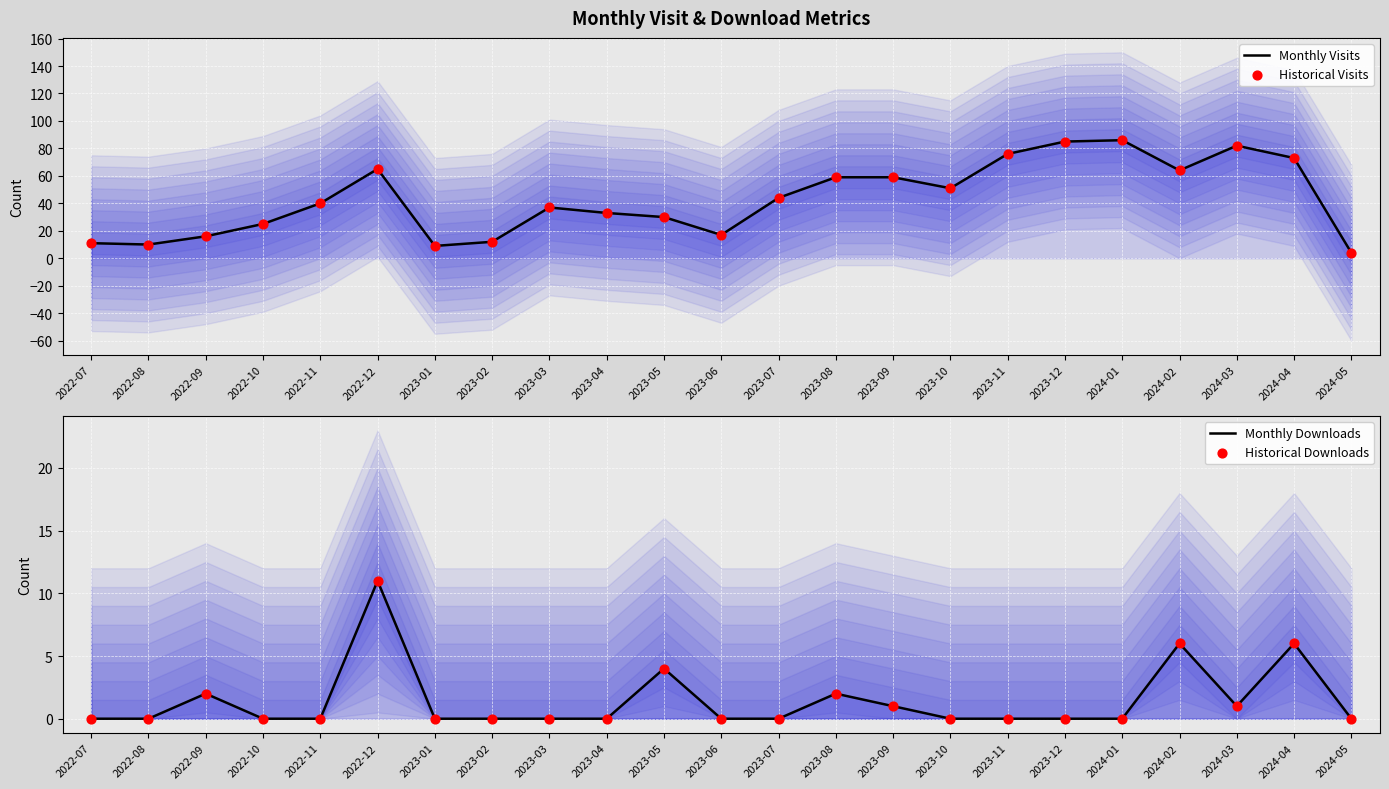

Is the value of Monthly Visits at 2022-12 greater than the value of Historical Downloads at 2023-10?

Yes